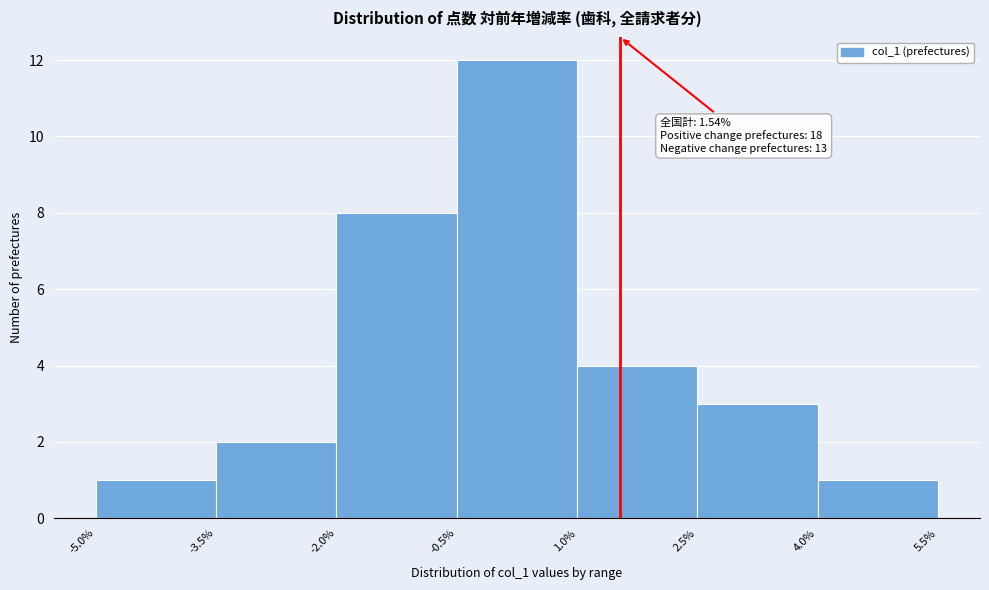

Which range on the x-axis has the tallest bar?

-0.5% to 1.0%